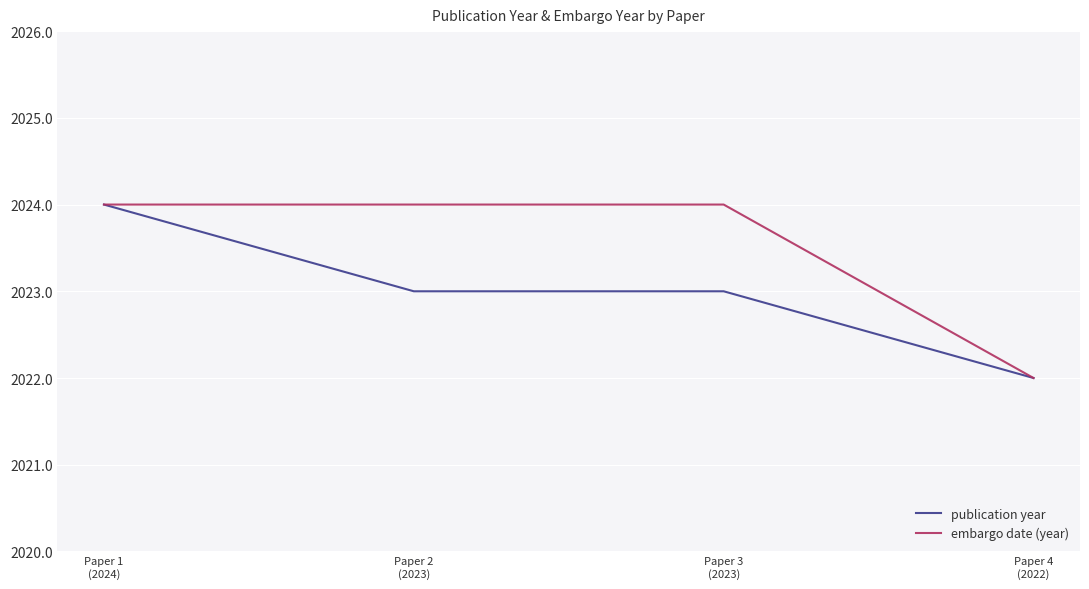

At which label does publication year reach its minimum?

Paper 4
(2022)